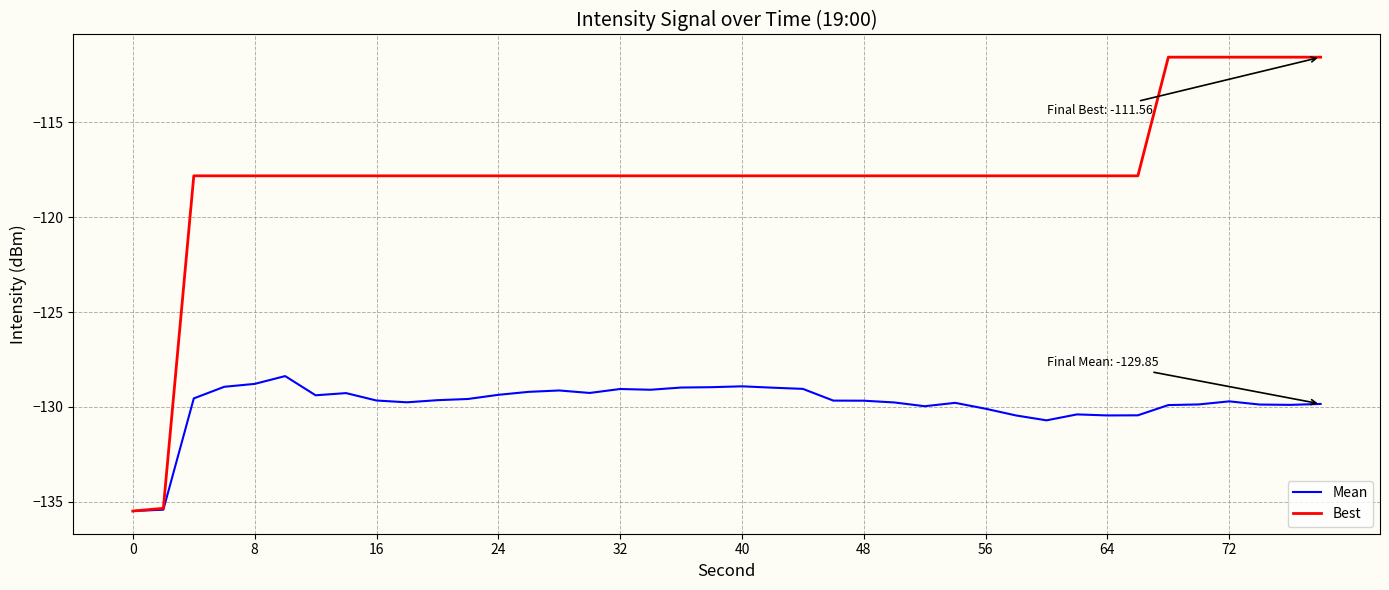

Does the chart have visible grid lines?

Yes